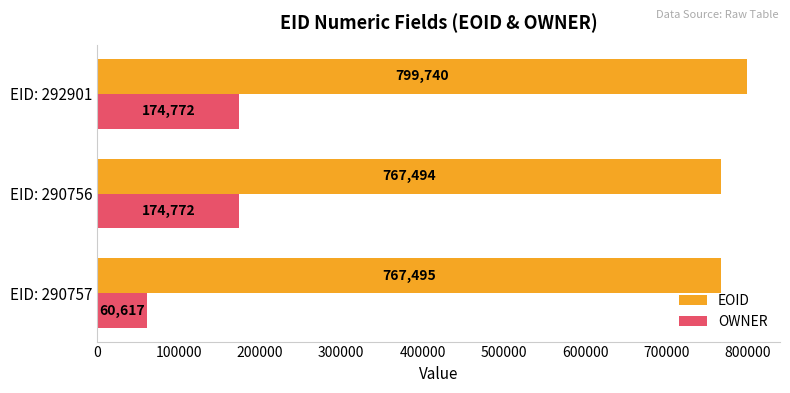

At which category does the chart reach its minimum across all series?

EID: 290757